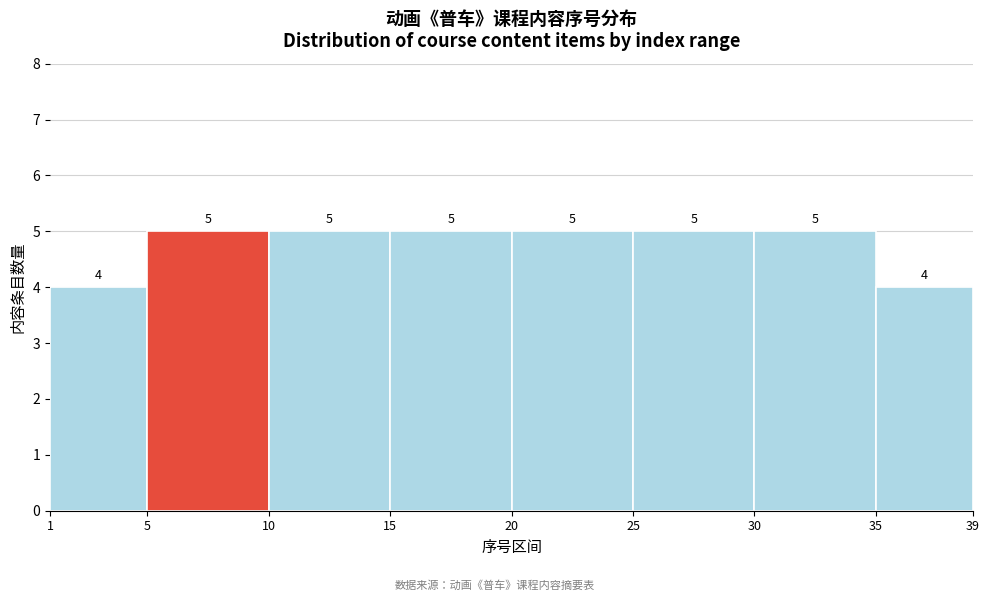

How tall is the bar that spans 1 to 5 on the x-axis?

4